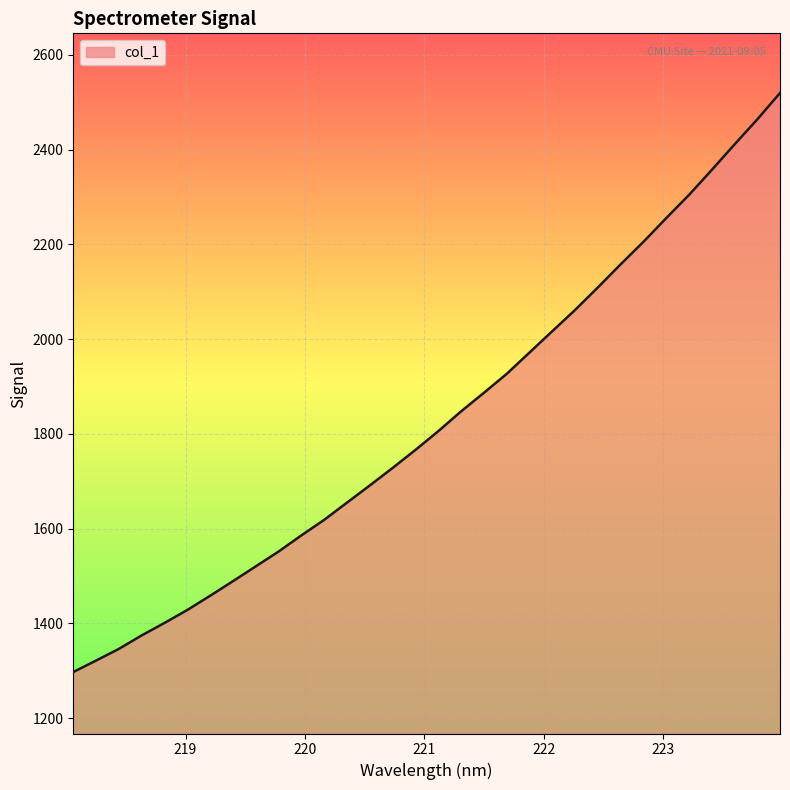

Reading left to right, list all the values displayed in this chart.

1297.5	1321.7	1346.4	1374.9	1401.1	1428.5	1458.5	1489.3	1520.6	1551.8	1585.9	1618.7	1655.1	1691.3	1728.2	1766.2	1805.7	1847.5	1886.6	1926.6	1971.6	2016.6	2061.4	2108.9	2157.7	2205.1	2255.1	2304.1	2356.8	2410.6	2463.5	2519.3